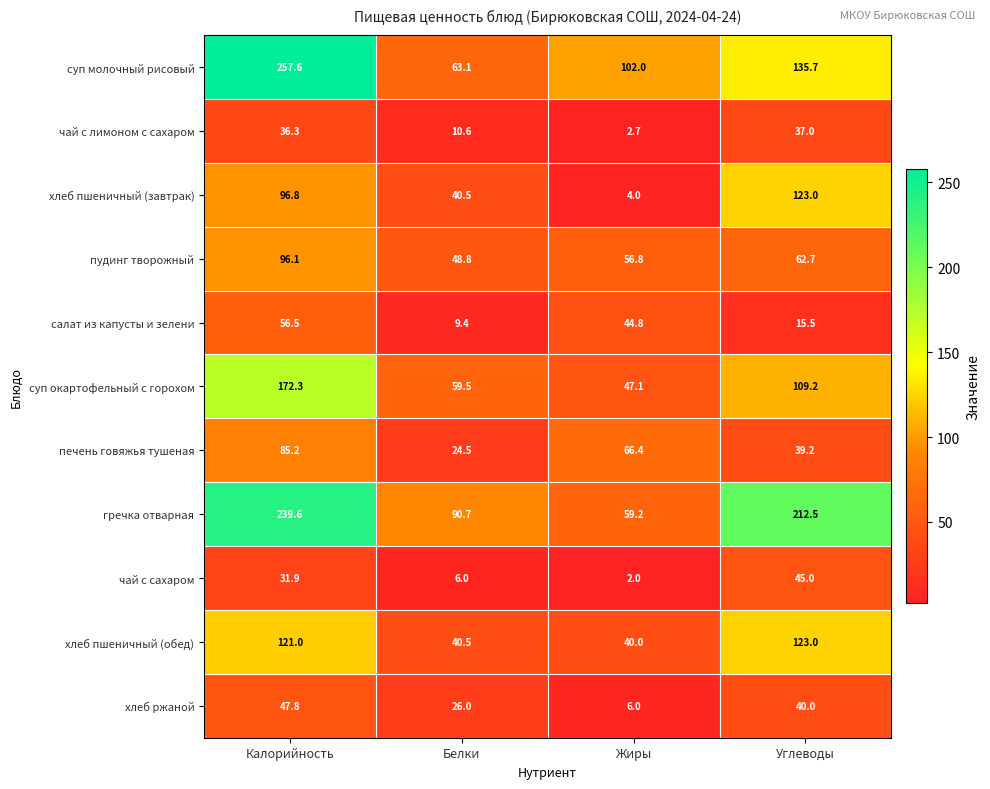

How many series are shown in this chart?

11